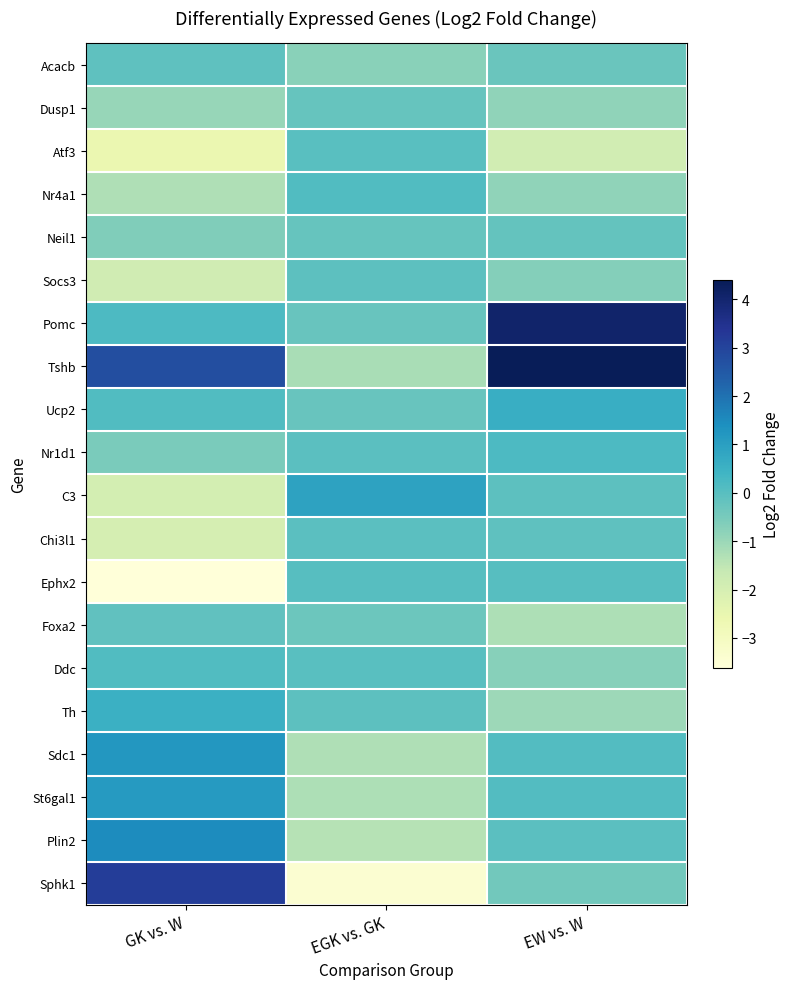

Reading right to left, extract all data points from this chart.

Acacb: EW vs. W=-0.3	EGK vs. GK=-0.7	GK vs. W=-0.1
Dusp1: EW vs. W=-0.8	EGK vs. GK=-0.2	GK vs. W=-0.9
Atf3: EW vs. W=-1.9	EGK vs. GK=-0.0	GK vs. W=-2.6
Nr4a1: EW vs. W=-0.9	EGK vs. GK=0.1	GK vs. W=-1.3
Neil1: EW vs. W=-0.2	EGK vs. GK=-0.2	GK vs. W=-0.6
Socs3: EW vs. W=-0.7	EGK vs. GK=-0.0	GK vs. W=-1.8
Pomc: EW vs. W=4.1	EGK vs. GK=-0.2	GK vs. W=0.2
Tshb: EW vs. W=4.4	EGK vs. GK=-1.2	GK vs. W=2.8
Ucp2: EW vs. W=0.6	EGK vs. GK=-0.2	GK vs. W=0.1
Nr1d1: EW vs. W=0.2	EGK vs. GK=-0.0	GK vs. W=-0.5
C3: EW vs. W=-0.1	EGK vs. GK=0.9	GK vs. W=-1.9
Chi3l1: EW vs. W=-0.1	EGK vs. GK=-0.0	GK vs. W=-2.0
Ephx2: EW vs. W=0.0	EGK vs. GK=0.0	GK vs. W=-3.6
Foxa2: EW vs. W=-1.3	EGK vs. GK=-0.3	GK vs. W=-0.1
Ddc: EW vs. W=-0.7	EGK vs. GK=-0.0	GK vs. W=0.1
Th: EW vs. W=-1.0	EGK vs. GK=-0.1	GK vs. W=0.5
Sdc1: EW vs. W=0.1	EGK vs. GK=-1.3	GK vs. W=1.2
St6gal1: EW vs. W=0.1	EGK vs. GK=-1.3	GK vs. W=1.1
Plin2: EW vs. W=-0.0	EGK vs. GK=-1.4	GK vs. W=1.5
Sphk1: EW vs. W=-0.4	EGK vs. GK=-3.4	GK vs. W=3.2